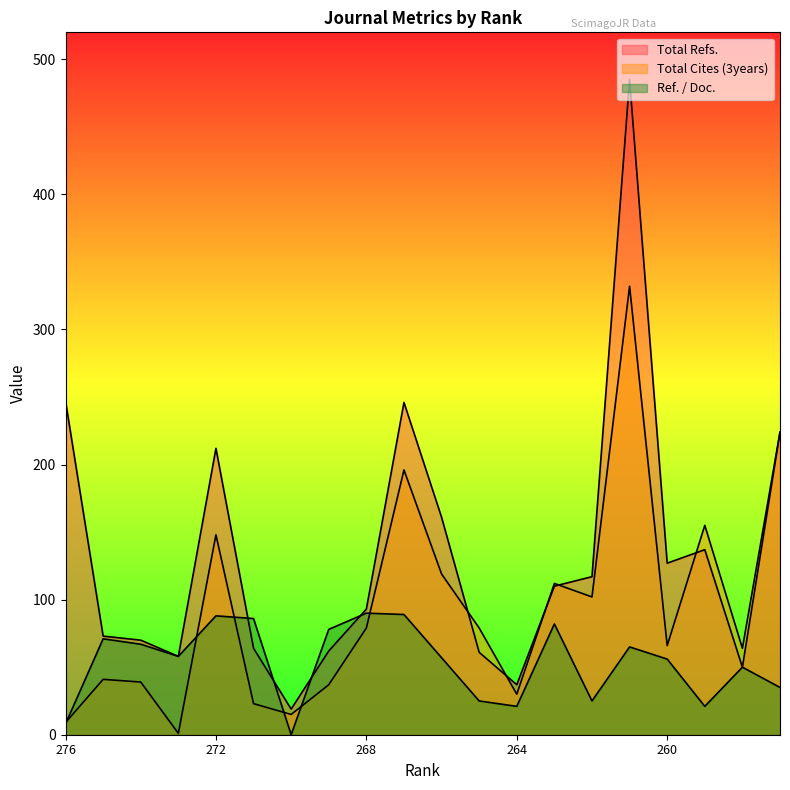

At which category is the sum across all series the highest?

261